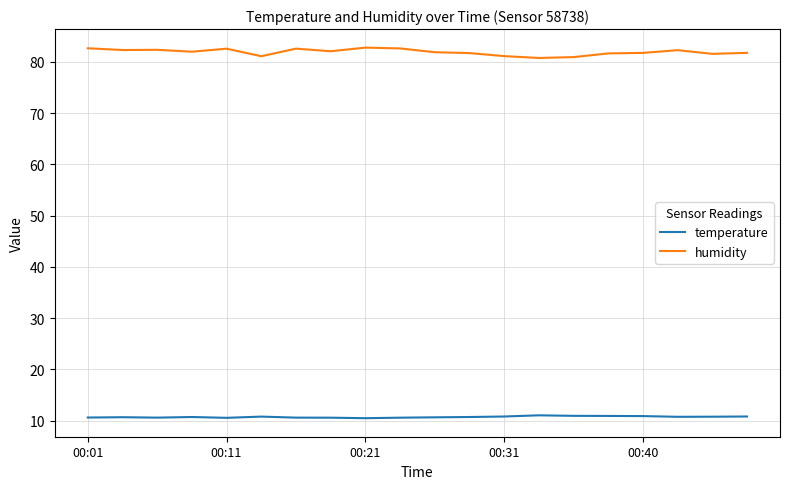

True or false: temperature and humidity intersect in this chart.

False